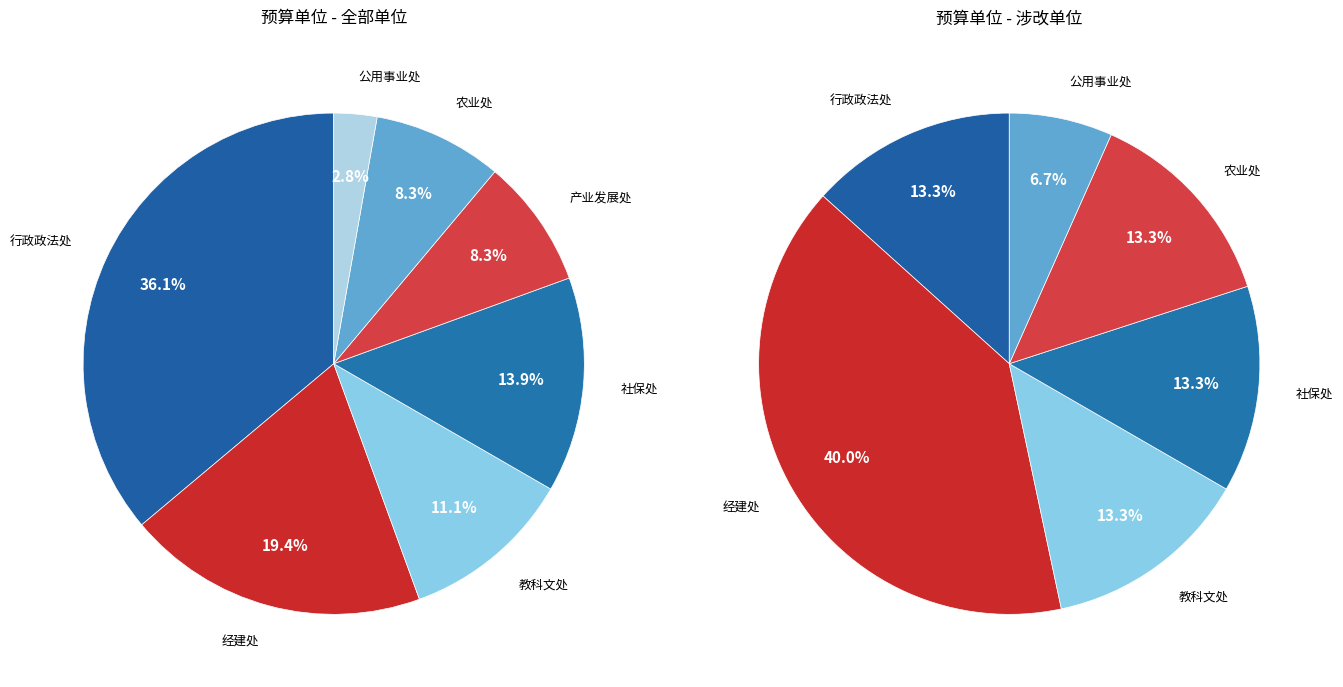

Count the number of slices in the pie.

7